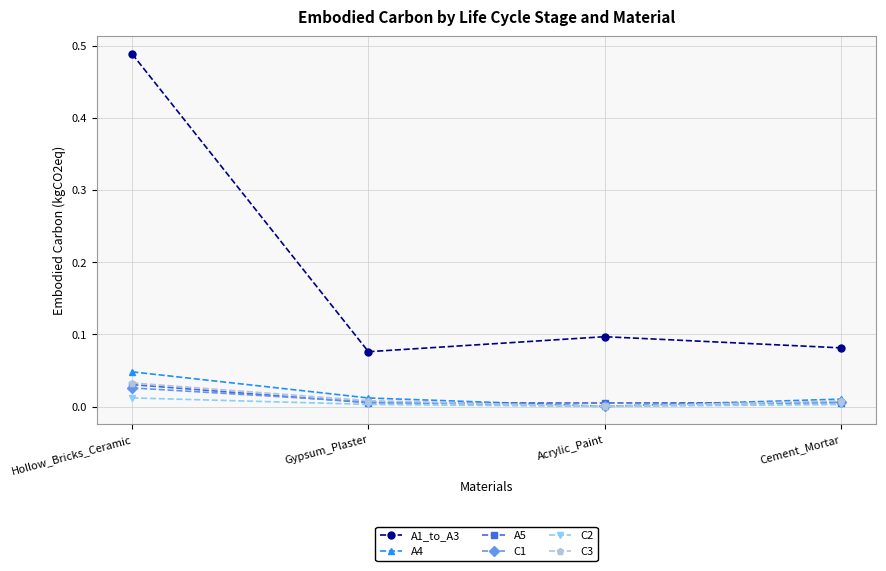

The value of C1 at Cement_Mortar is 0.0. True or false?

True